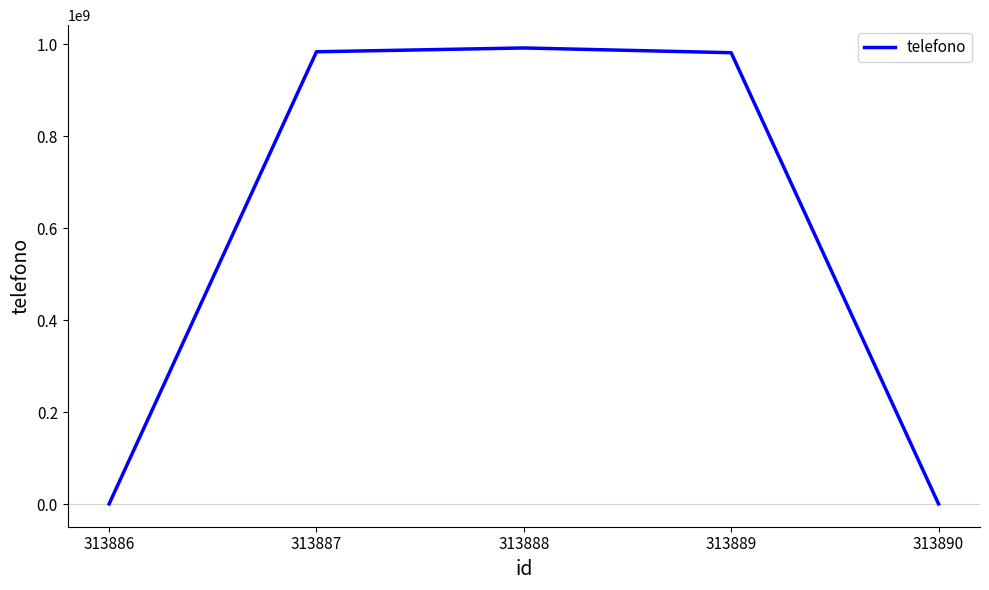

What is the greatest value displayed?

991708412